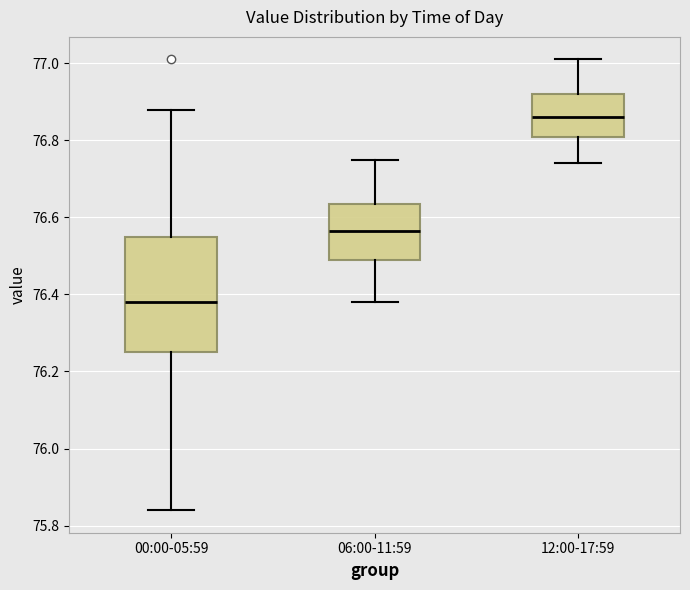

Which box has the highest median line?

12:00-17:59